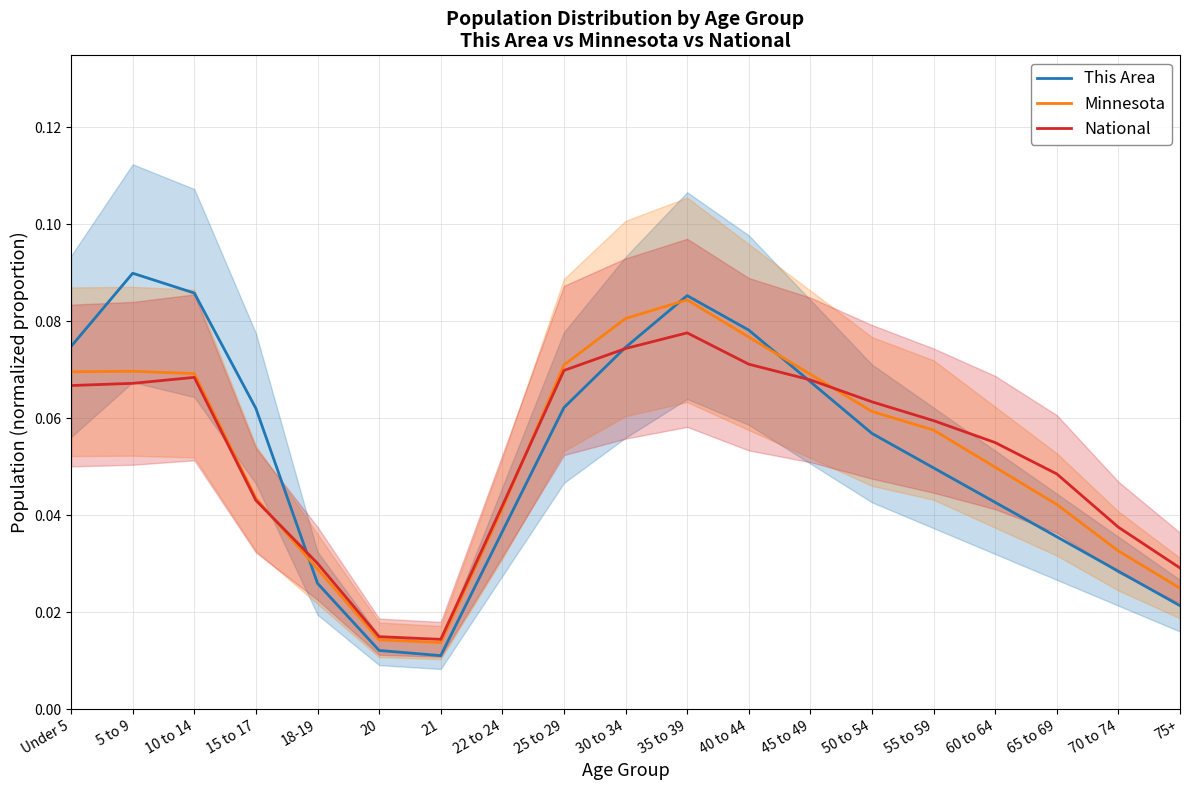

What is the value of the Minnesota point at the 10th from the left?

0.1